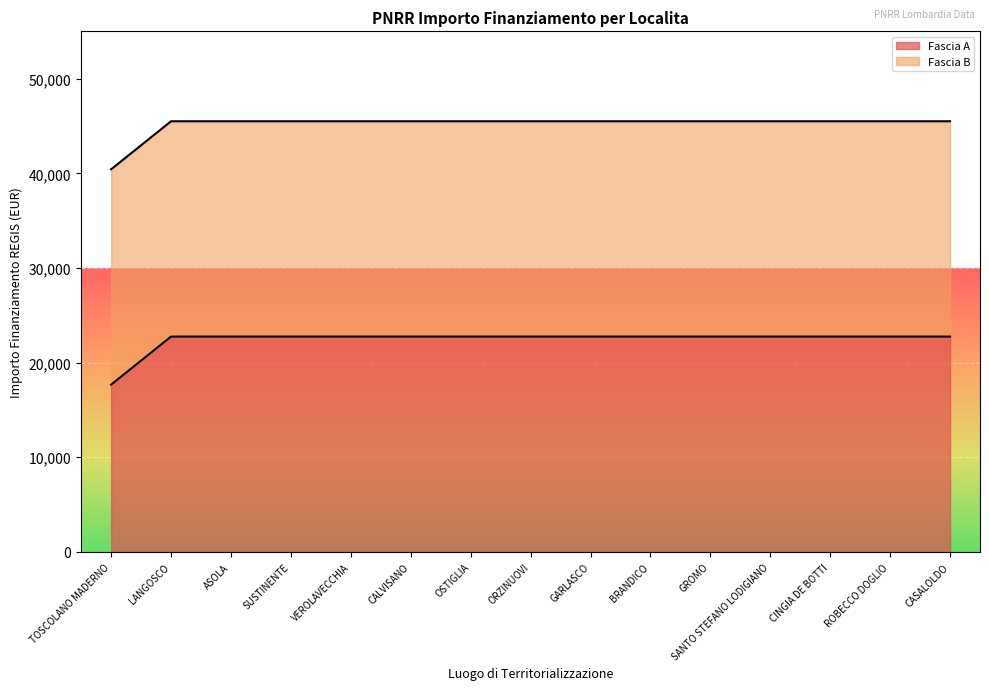

Rank the categories by value from highest to lowest.

LANGOSCO, ASOLA, SUSTINENTE, VEROLAVECCHIA, CALVISANO, OSTIGLIA, ORZINUOVI, GARLASCO, BRANDICO, GROMO, SANTO STEFANO LODIGIANO, CINGIA DE BOTTI, ROBECCO DOGLIO, CASALOLDO, TOSCOLANO MADERNO